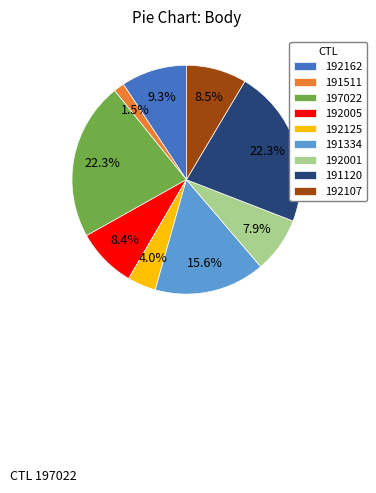

Between 191334 and 192125, which is larger?

191334